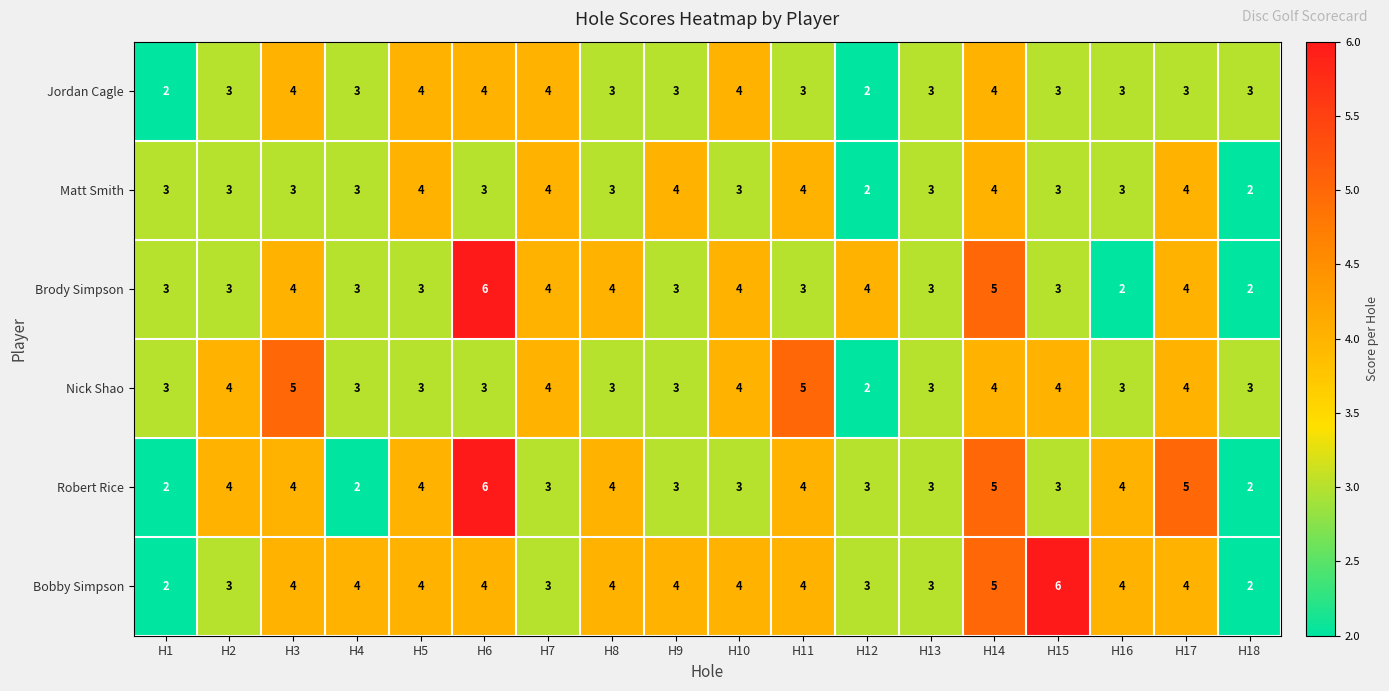

What value does the Bobby Simpson series have at H7?

3